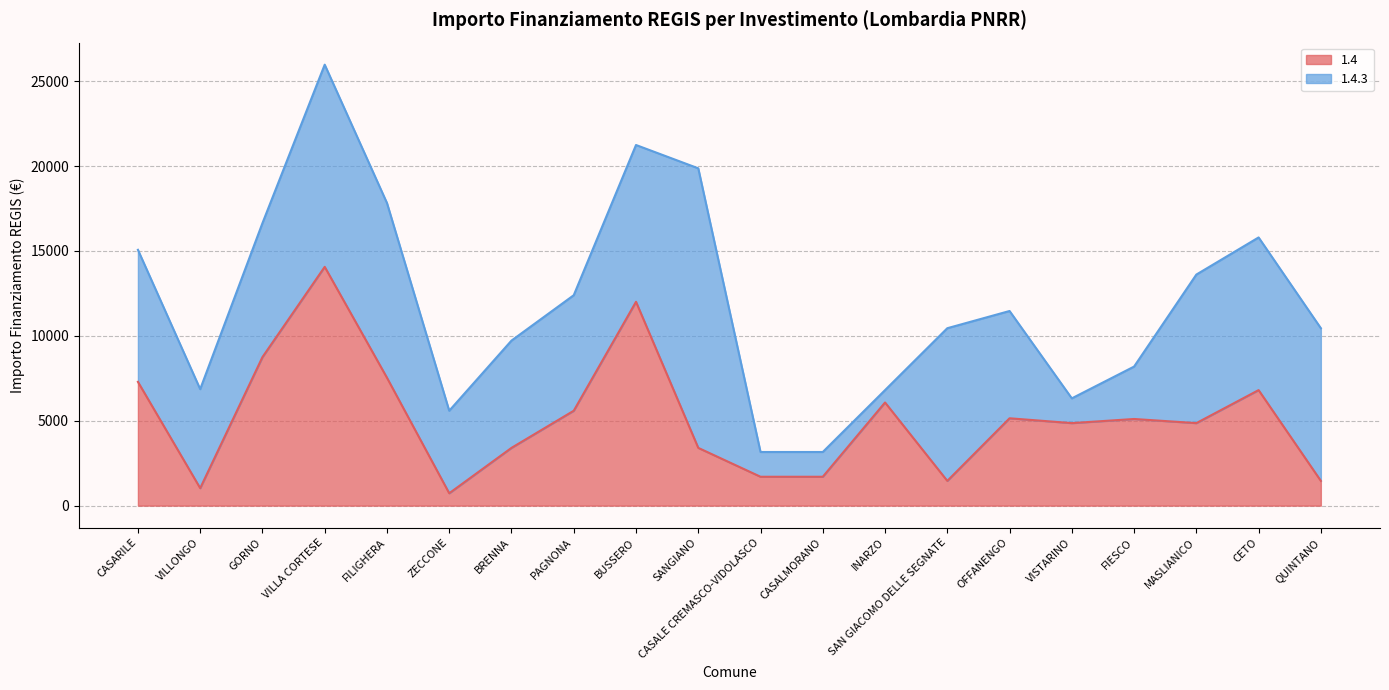

What is the sum of the values at VILLONGO and QUINTANO?

2487